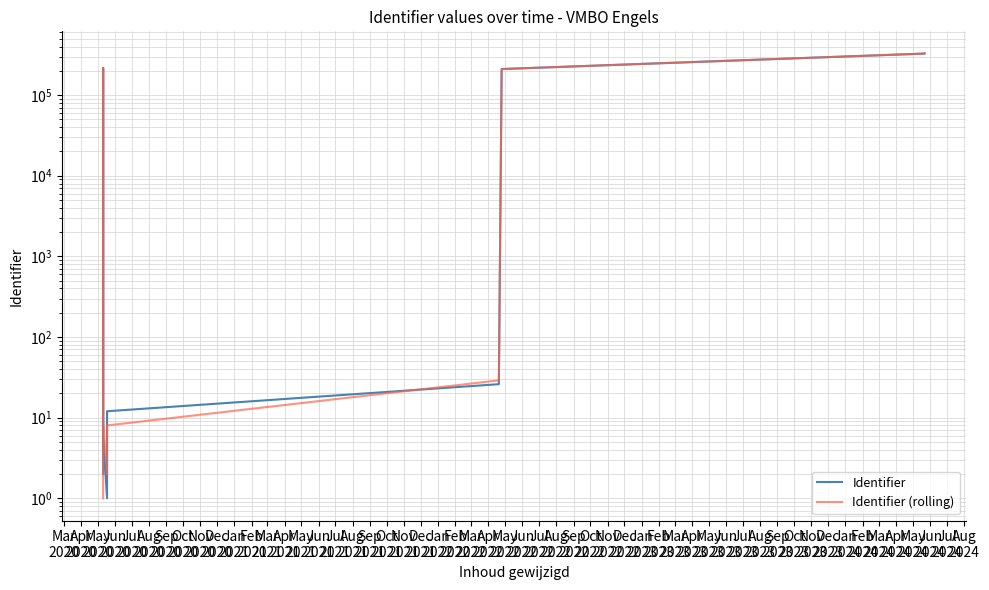

What is the value of the Identifier point at the 4th from the left?

215117